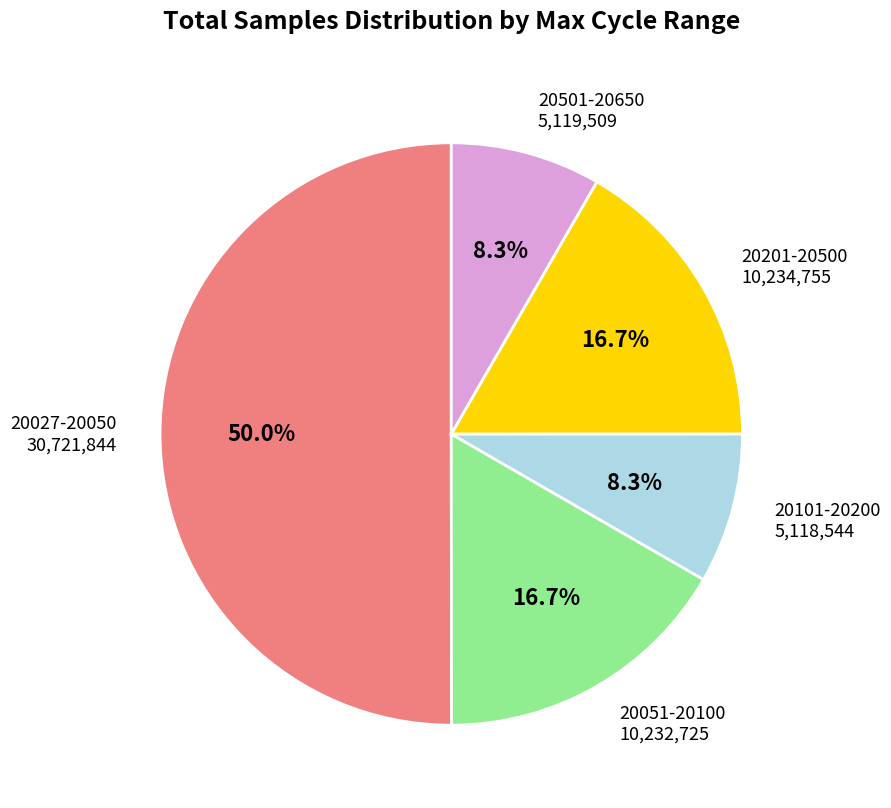

How many segments does this pie chart have?

5